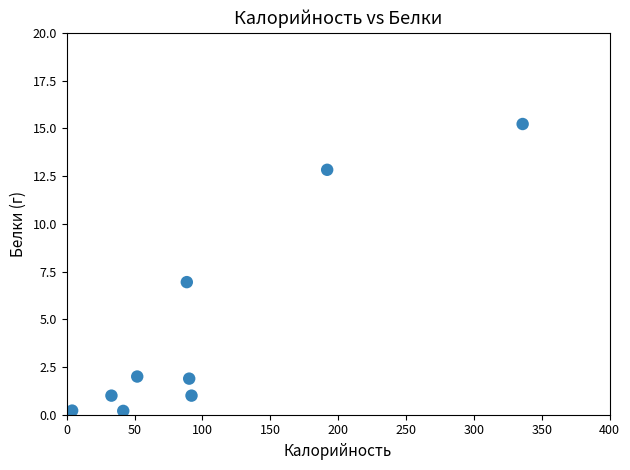

What is the range of X values (max minus min)?

331.9